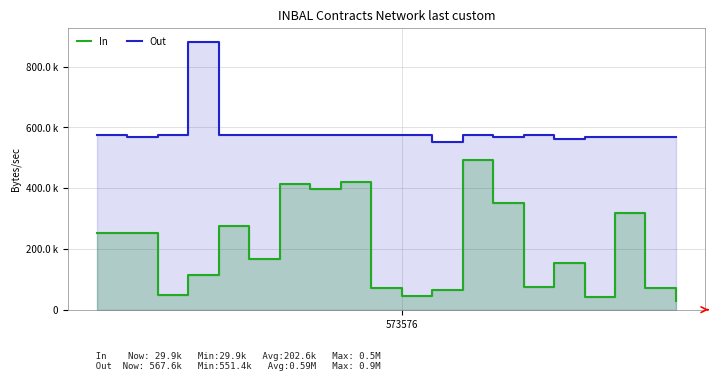

True or false: In and Out cross at least once.

False